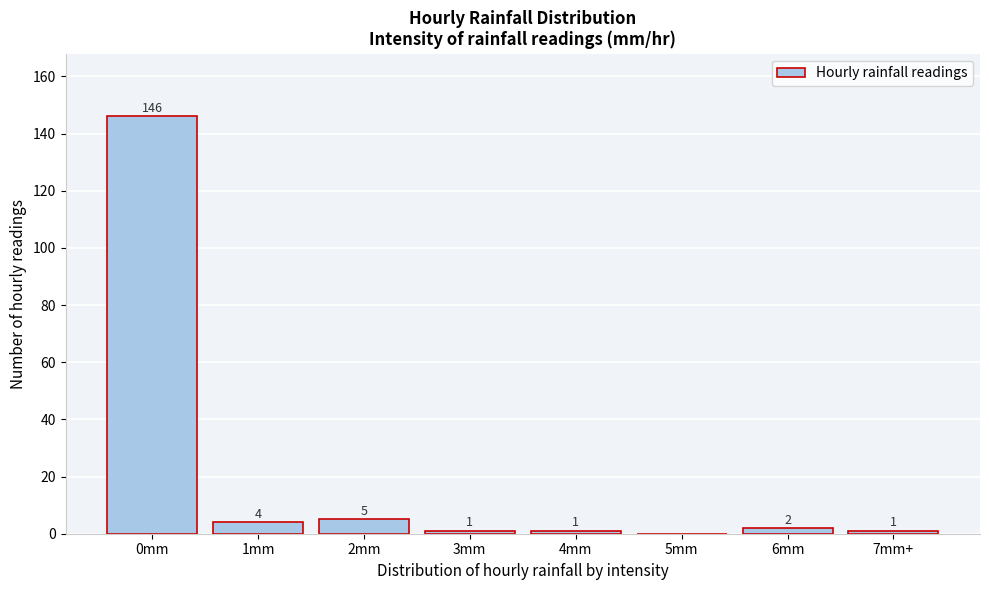

Reading left to right, what are all the values shown in this chart?

0mm=146	1mm=4	2mm=5	3mm=1	4mm=1	5mm=0	6mm=2	7mm+=1